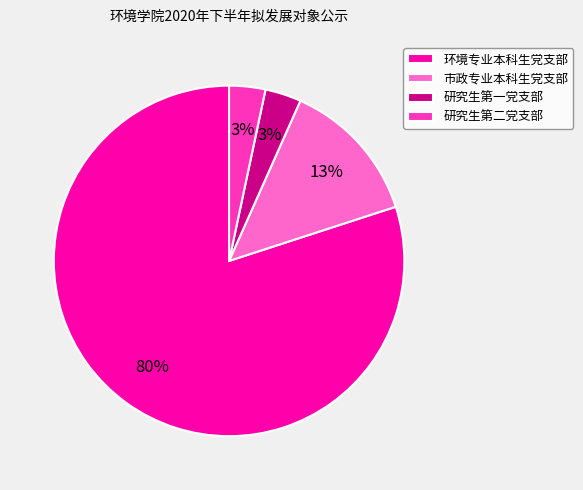

To the nearest percent, what percentage of the pie is 研究生第一党支部?

3%